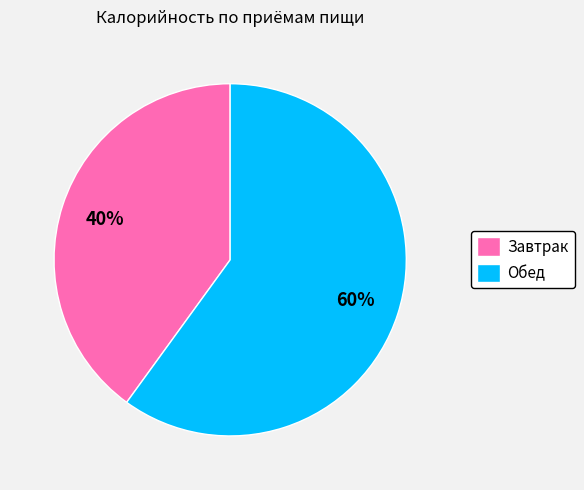

To the nearest percent, what is the combined percentage of Обед and Завтрак?

100%